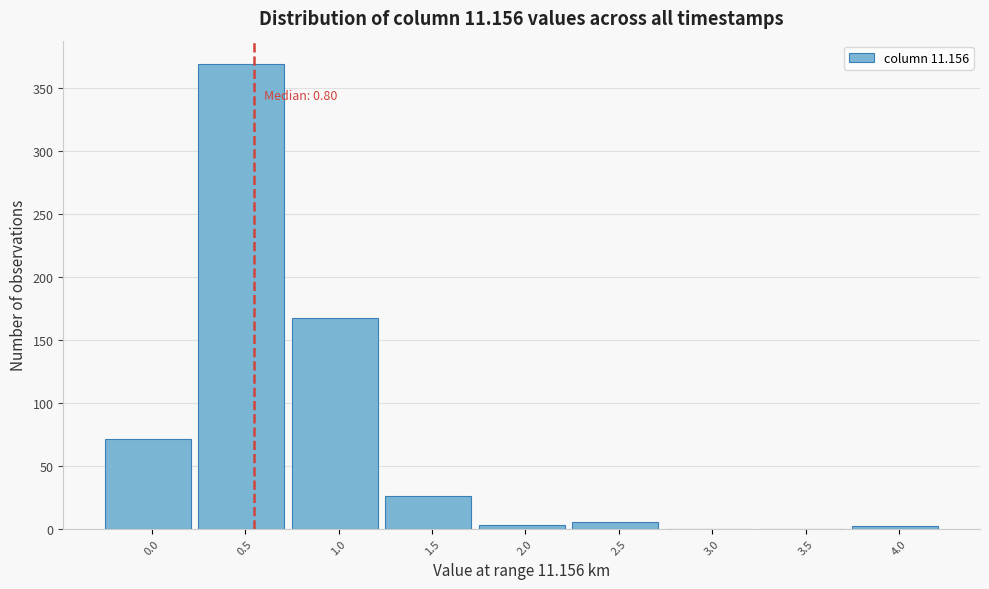

What is the sum of all values?

643